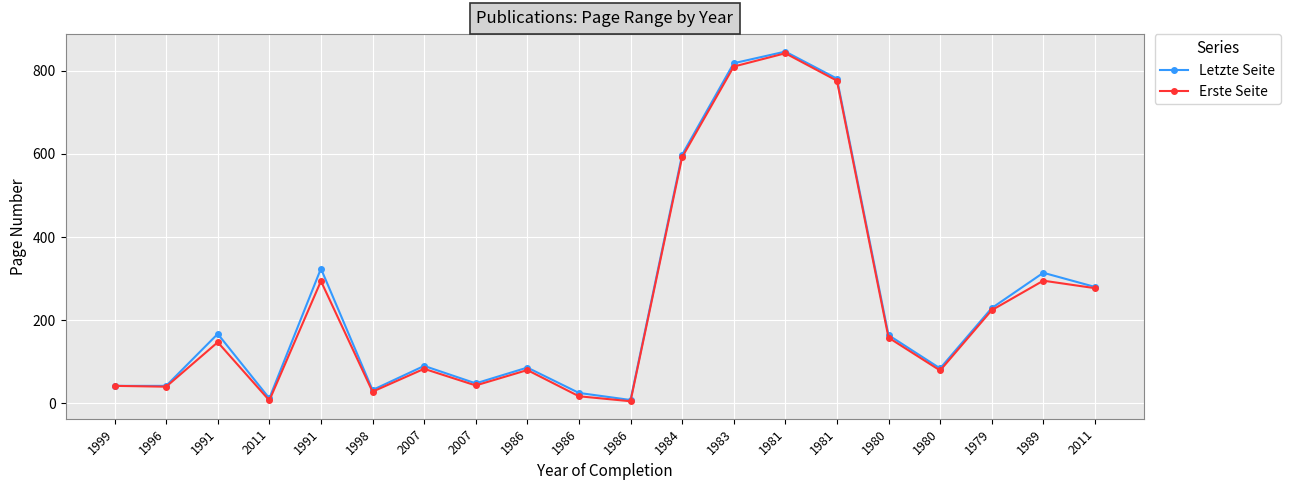

What is the label of the 17th point from the left?

1980